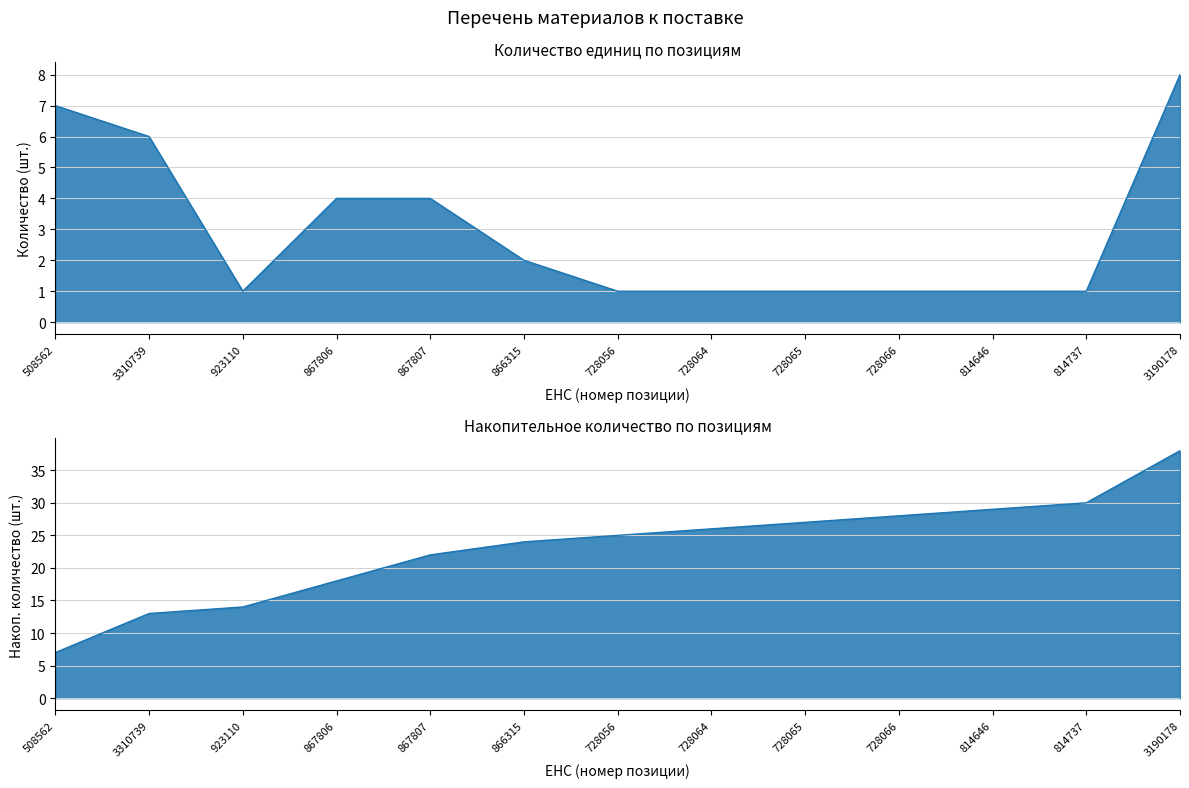

List the labels in order of value, smallest first.

923110, 728056, 728064, 728065, 728066, 814646, 814737, 866315, 867806, 867807, 3310739, 508562, 3190178